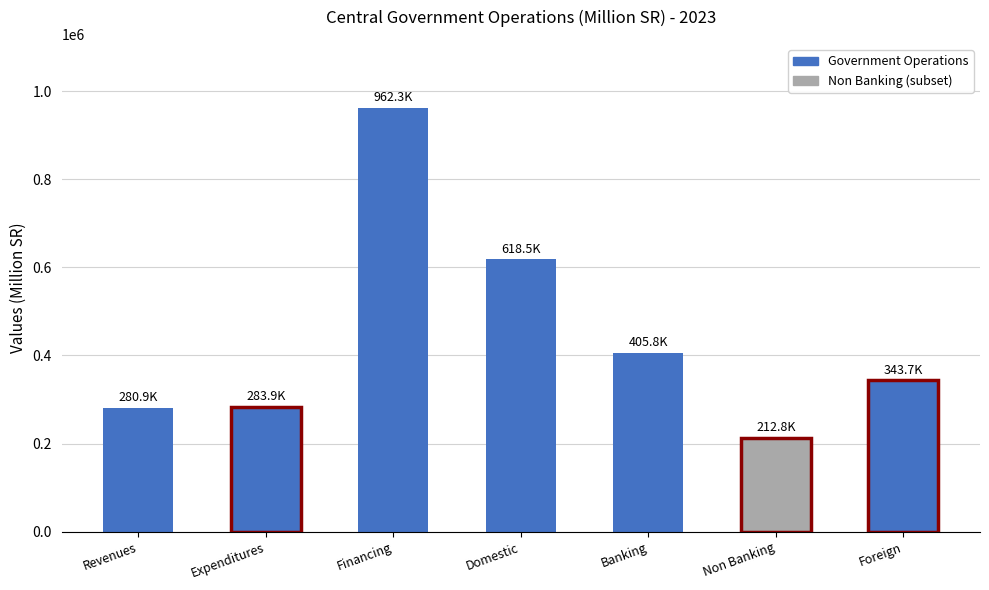

Is it true that the value at Financing is 962254.0?

True